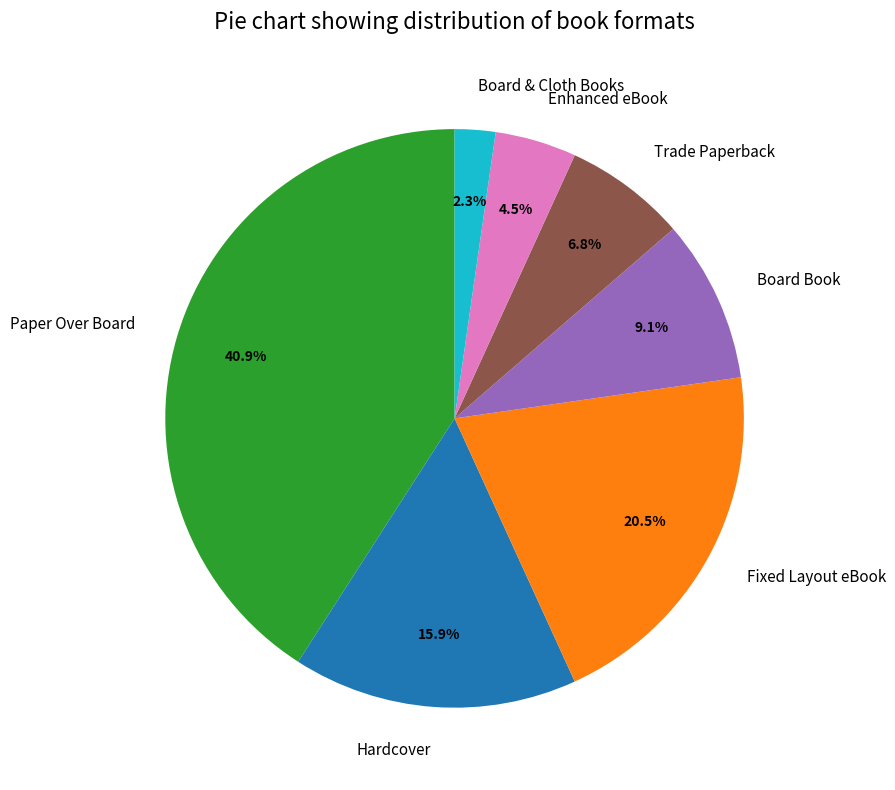

Is the sum of Fixed Layout eBook and Board & Cloth Books greater than half?

No